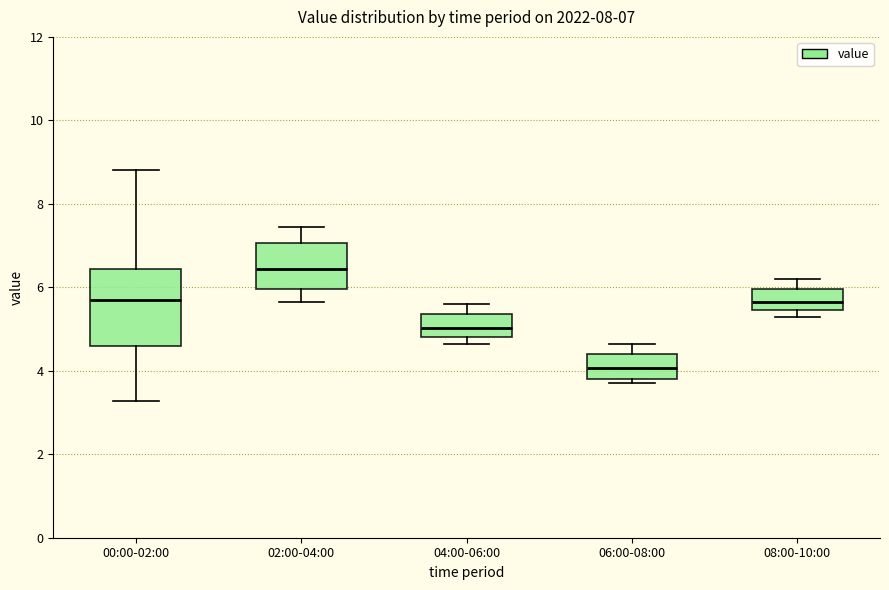

Which box has the lowest median line?

06:00-08:00